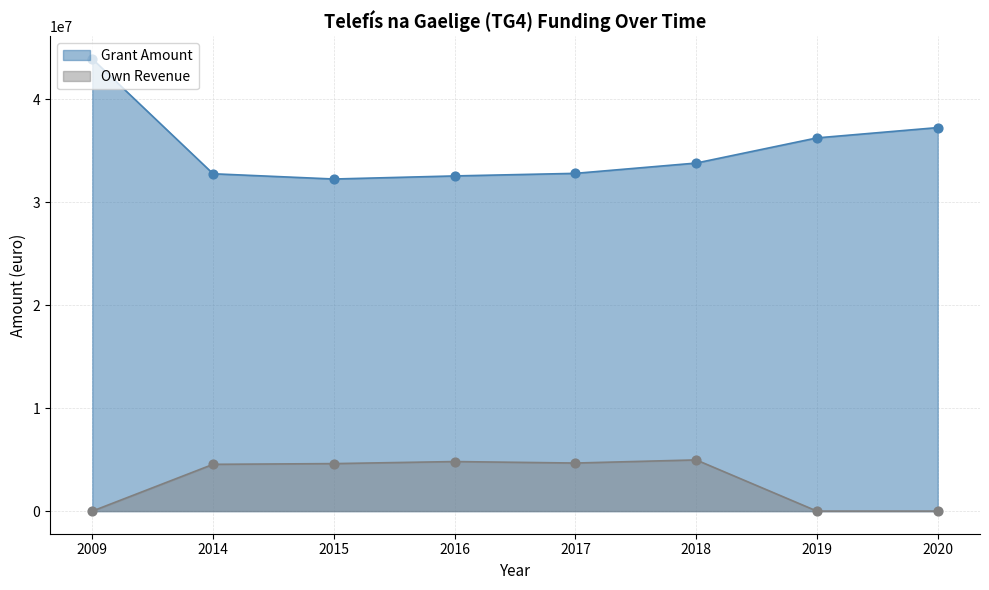

Which series has the largest total across all categories?

Grant Amount